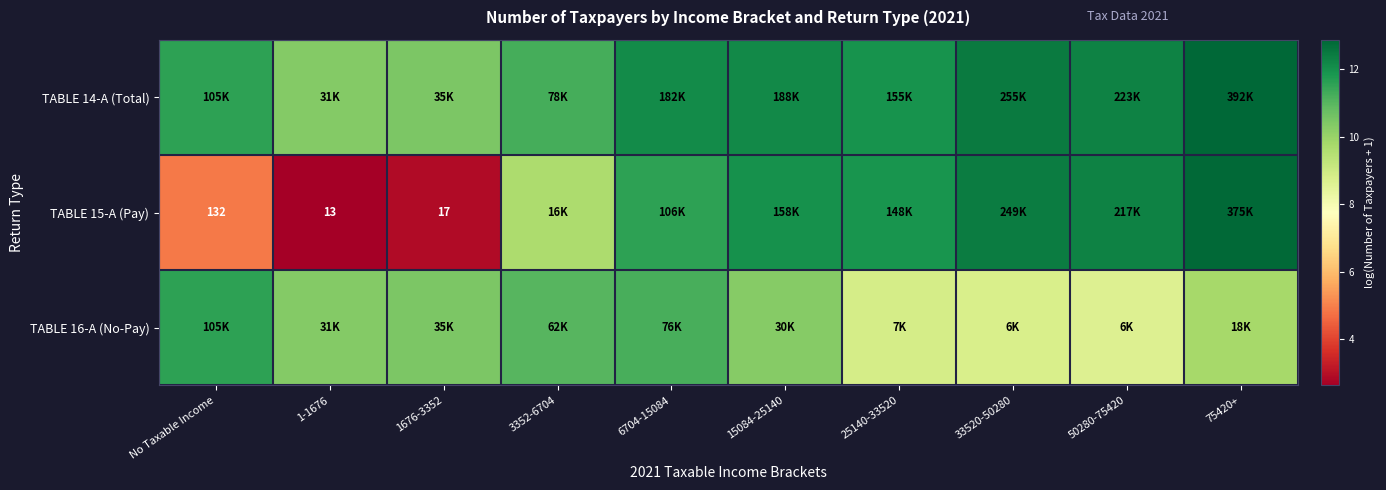

The value of TABLE 15-A (Pay) at 25140-33520 is 15.9. True or false?

False